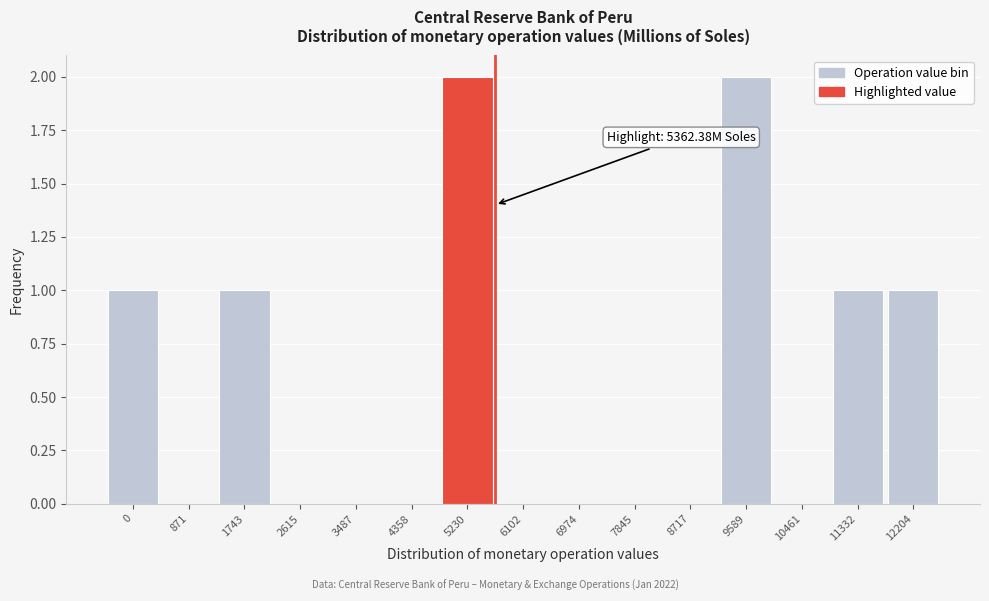

Reading left to right, transcribe all the data shown in this chart.

0=1	871=0	1743=1	2615=0	3487=0	4358=0	5230=2	6102=0	6974=0	7845=0	8717=0	9589=2	10461=0	11332=1	12204=1